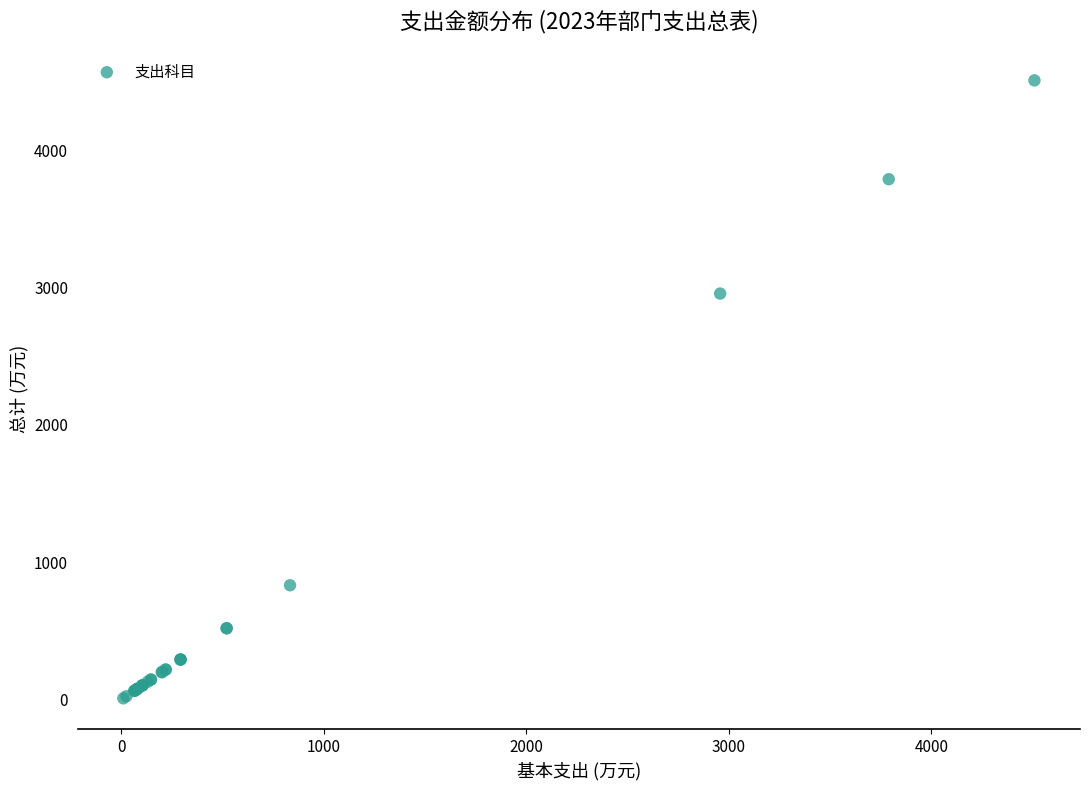

What Y value in the scatter plot is closest to 2259?

2957.1